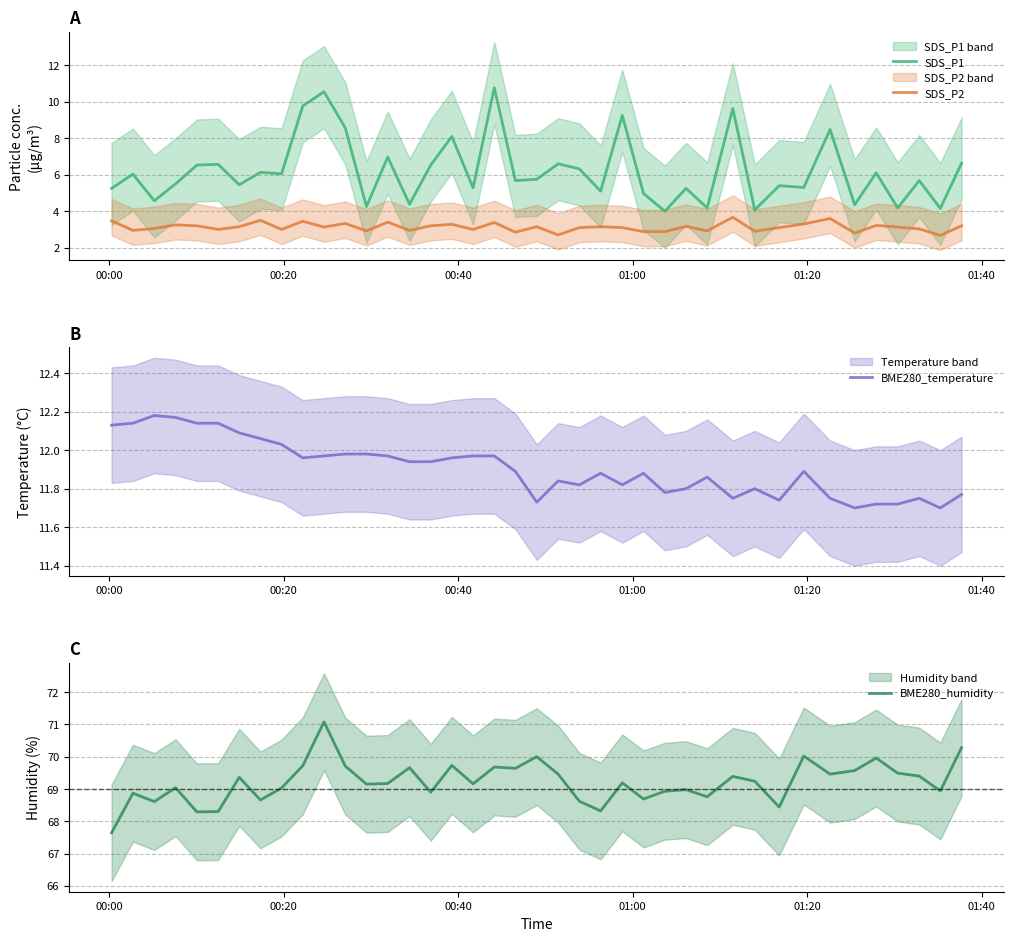

What is the maximum value for SDS_P2?

3.7